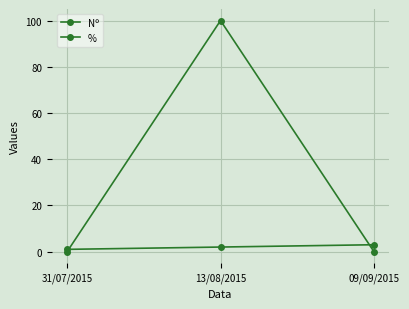

What is the difference between the maximum and minimum values in the Nº series?

2